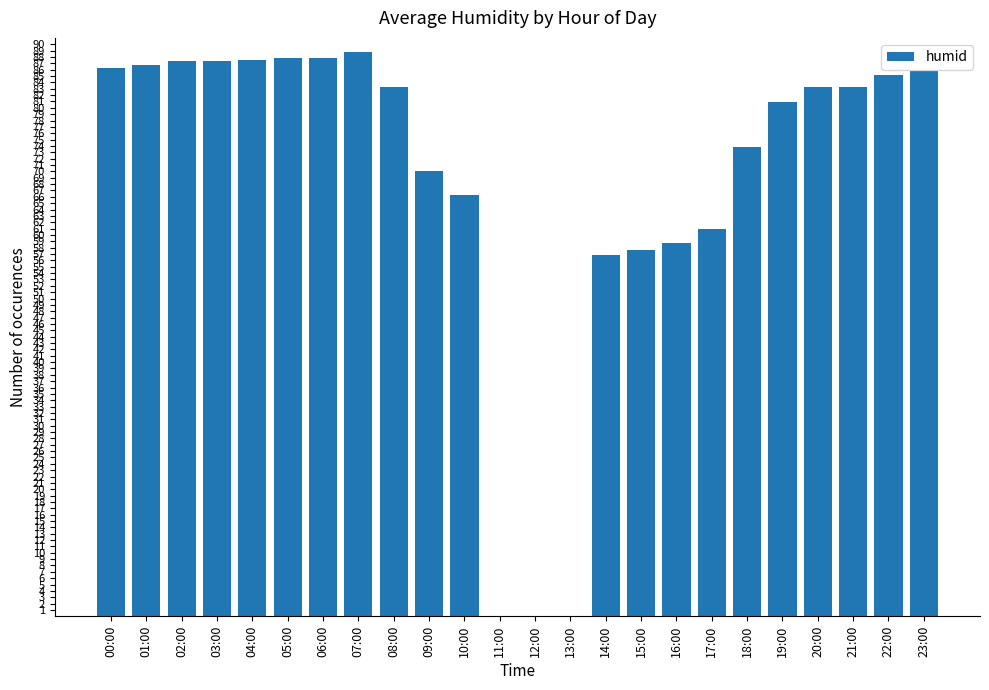

Is it true that the value at 11:00 is 0.0?

True